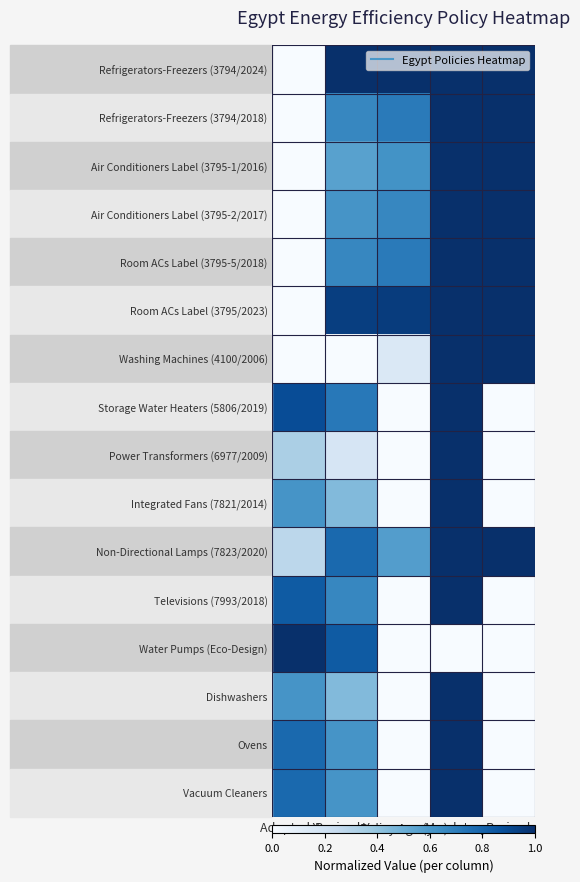

Reading left to right, extract all data points from this chart.

Refrigerators-Freezers (3794/2024): Adopted Year=0.0	Revised Year=1.0	Policy Age (yrs)=1.0	Mandatory=1.0	Revised=1.0
Refrigerators-Freezers (3794/2018): Adopted Year=0.0	Revised Year=0.7	Policy Age (yrs)=0.7	Mandatory=1.0	Revised=1.0
Air Conditioners Label (3795-1/2016): Adopted Year=0.0	Revised Year=0.6	Policy Age (yrs)=0.6	Mandatory=1.0	Revised=1.0
Air Conditioners Label (3795-2/2017): Adopted Year=0.0	Revised Year=0.6	Policy Age (yrs)=0.7	Mandatory=1.0	Revised=1.0
Room ACs Label (3795-5/2018): Adopted Year=0.0	Revised Year=0.7	Policy Age (yrs)=0.7	Mandatory=1.0	Revised=1.0
Room ACs Label (3795/2023): Adopted Year=0.0	Revised Year=0.9	Policy Age (yrs)=1.0	Mandatory=1.0	Revised=1.0
Washing Machines (4100/2006): Adopted Year=0.0	Revised Year=0.0	Policy Age (yrs)=0.1	Mandatory=1.0	Revised=1.0
Storage Water Heaters (5806/2019): Adopted Year=0.9	Revised Year=0.7	Policy Age (yrs)=0.0	Mandatory=1.0	Revised=0.0
Power Transformers (6977/2009): Adopted Year=0.3	Revised Year=0.2	Policy Age (yrs)=0.0	Mandatory=1.0	Revised=0.0
Integrated Fans (7821/2014): Adopted Year=0.6	Revised Year=0.4	Policy Age (yrs)=0.0	Mandatory=1.0	Revised=0.0
Non-Directional Lamps (7823/2020): Adopted Year=0.3	Revised Year=0.8	Policy Age (yrs)=0.6	Mandatory=1.0	Revised=1.0
Televisions (7993/2018): Adopted Year=0.8	Revised Year=0.7	Policy Age (yrs)=0.0	Mandatory=1.0	Revised=0.0
Water Pumps (Eco-Design): Adopted Year=1.0	Revised Year=0.8	Policy Age (yrs)=0.0	Mandatory=0.0	Revised=0.0
Dishwashers: Adopted Year=0.6	Revised Year=0.4	Policy Age (yrs)=0.0	Mandatory=1.0	Revised=0.0
Ovens: Adopted Year=0.8	Revised Year=0.6	Policy Age (yrs)=0.0	Mandatory=1.0	Revised=0.0
Vacuum Cleaners: Adopted Year=0.8	Revised Year=0.6	Policy Age (yrs)=0.0	Mandatory=1.0	Revised=0.0